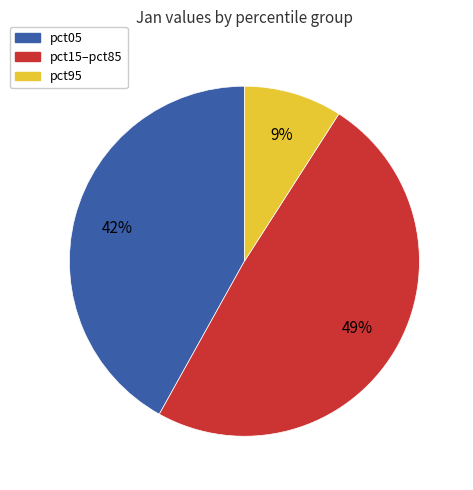

How many slices are in this pie chart?

3